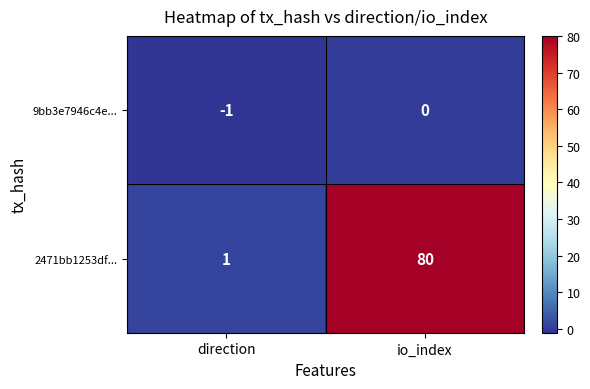

How many values in the 2471bb1253df... series are below 80?

1